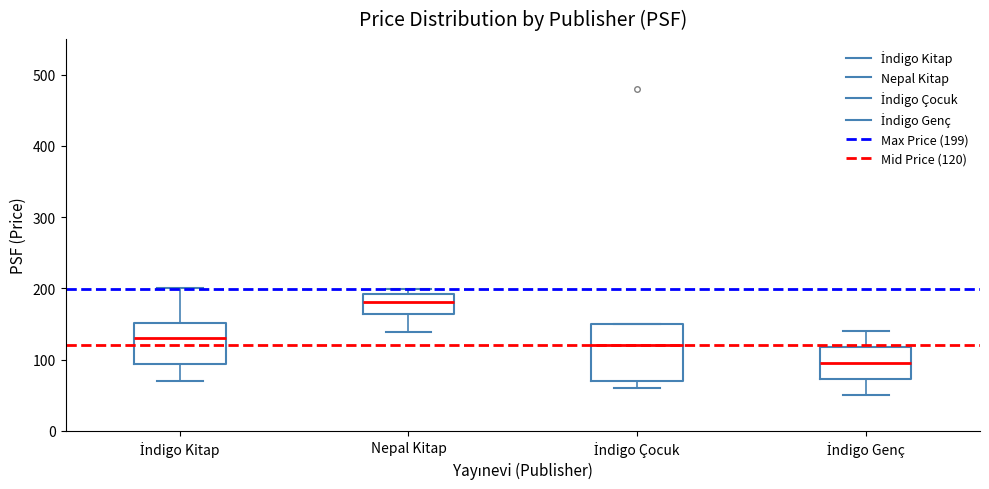

Where does the upper whisker of the box for İndigo Kitap end on the y-axis? The values are not printed on the chart, so give them approximately, as read against the axis.

200